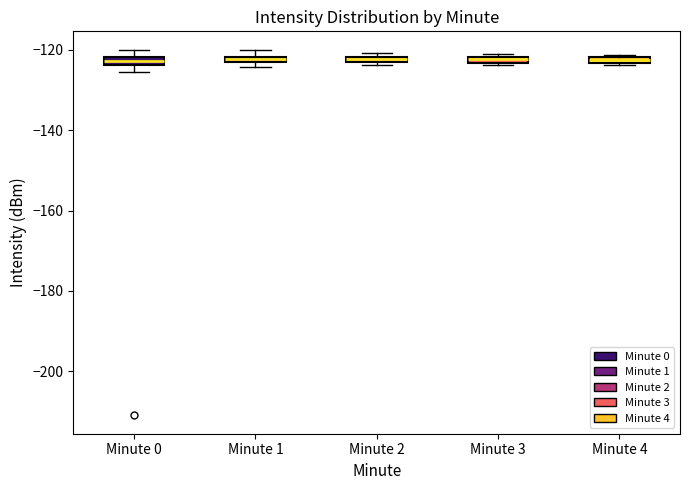

Where is the lower edge of the box for Minute 0 on the y-axis? The values are not printed on the chart, so give them approximately, as read against the axis.

-124